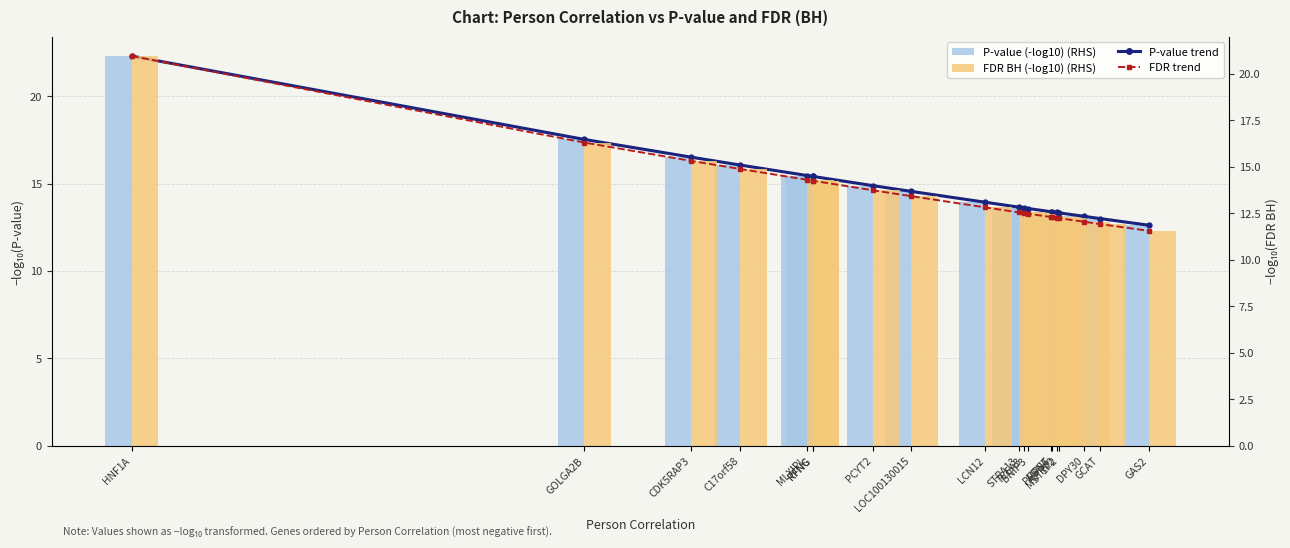

Which category has the highest value in the FDR (BH) (-log10) series?

HNF1A